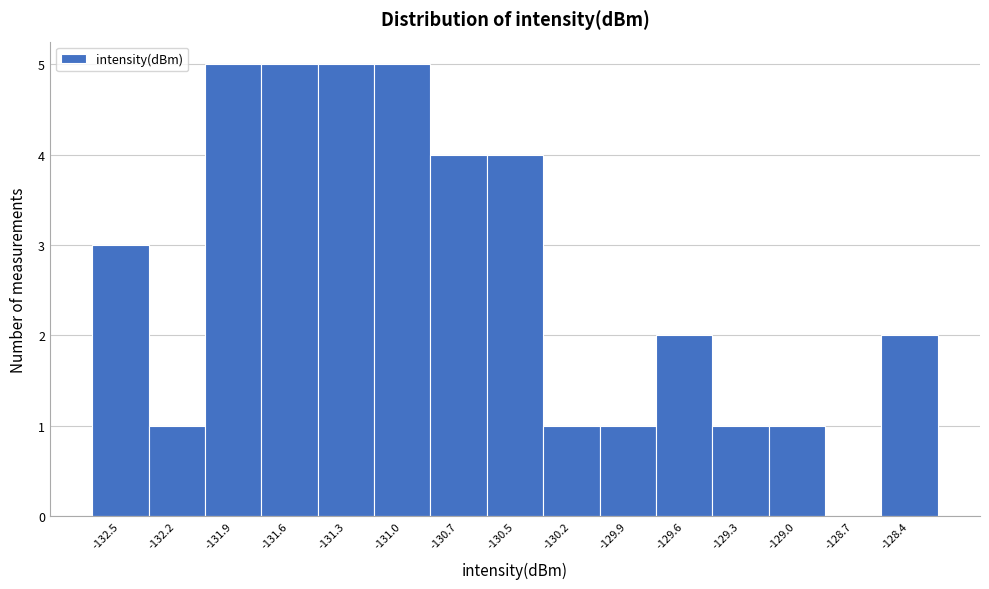

Reading left to right, extract all data points from this chart.

-132.5=3	-132.2=1	-131.9=5	-131.6=5	-131.3=5	-131.0=5	-130.7=4	-130.5=4	-130.2=1	-129.9=1	-129.6=2	-129.3=1	-129.0=1	-128.7=0	-128.4=2